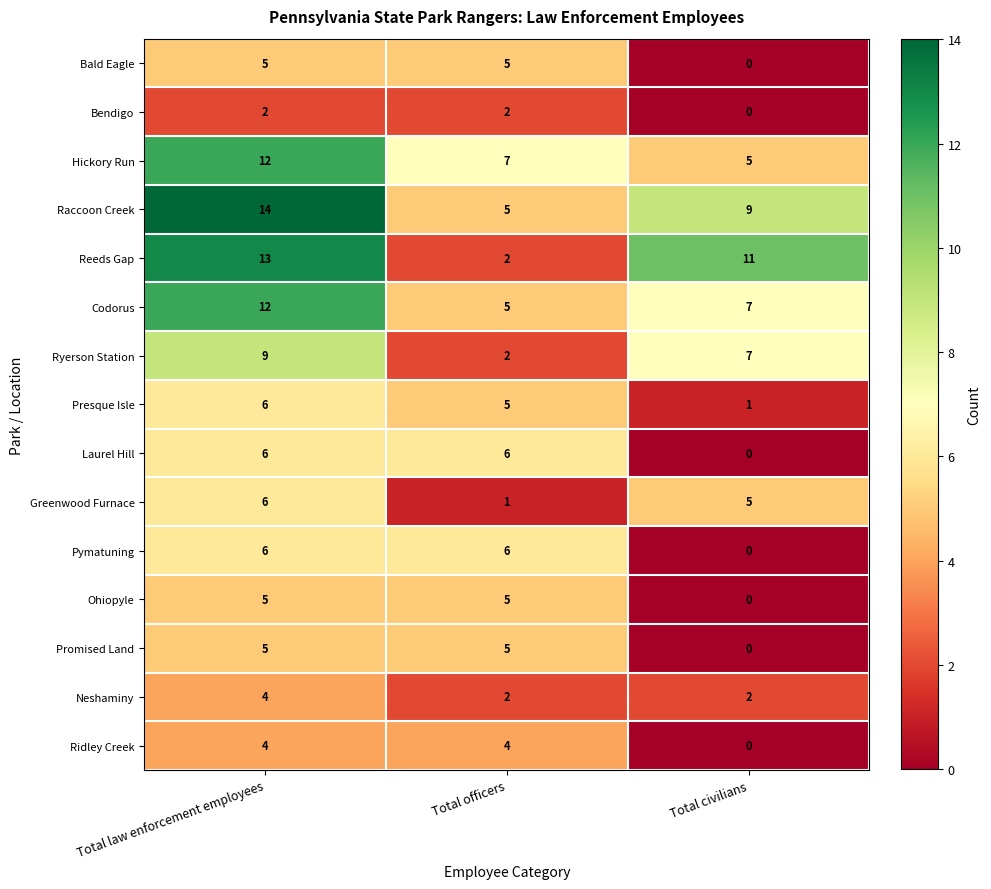

How many distinct data groups are displayed?

15